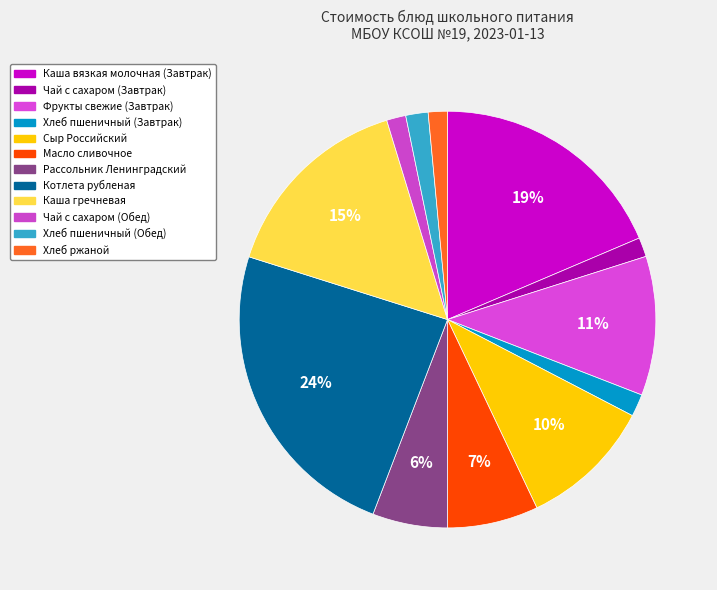

Which category has the biggest portion of the pie?

Котлета рубленая